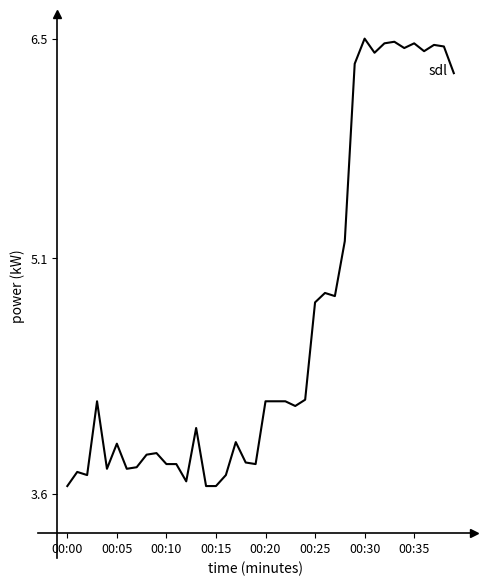

What is the greatest value displayed?

6.5